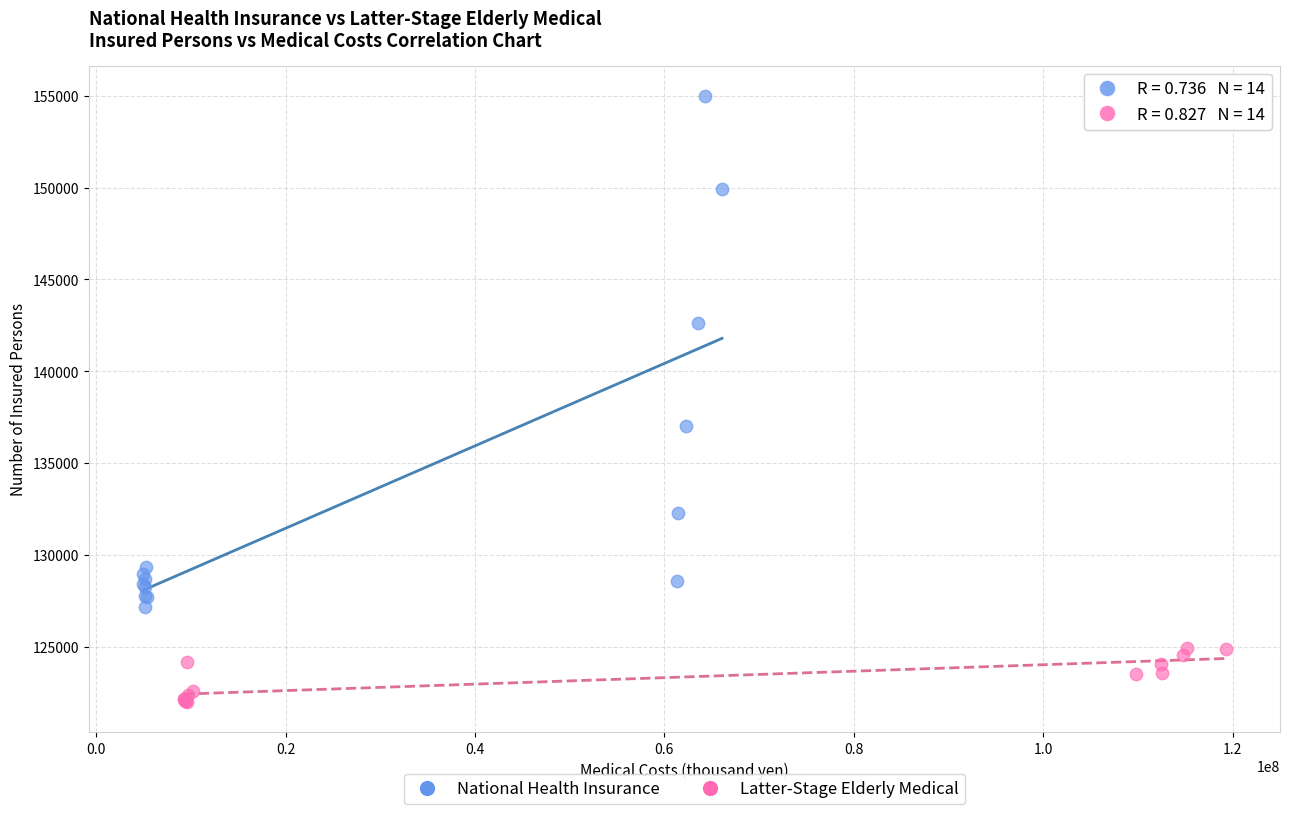

Which series has the largest Y range (max minus min)?

National Health Insurance